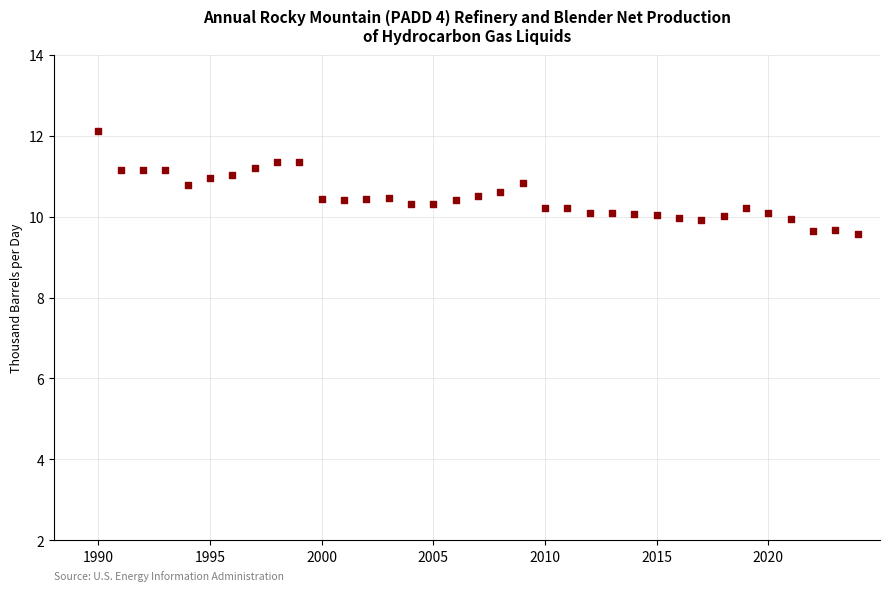

What is the range of Y values (max minus min)?

2.5